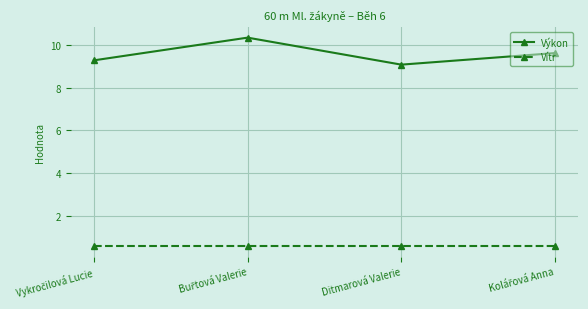

What is the value of the Vítr point at the 2nd from the left?

0.6